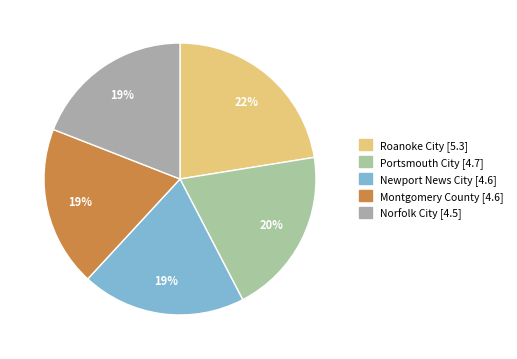

What is the largest slice in the pie chart?

Roanoke City [5.3]